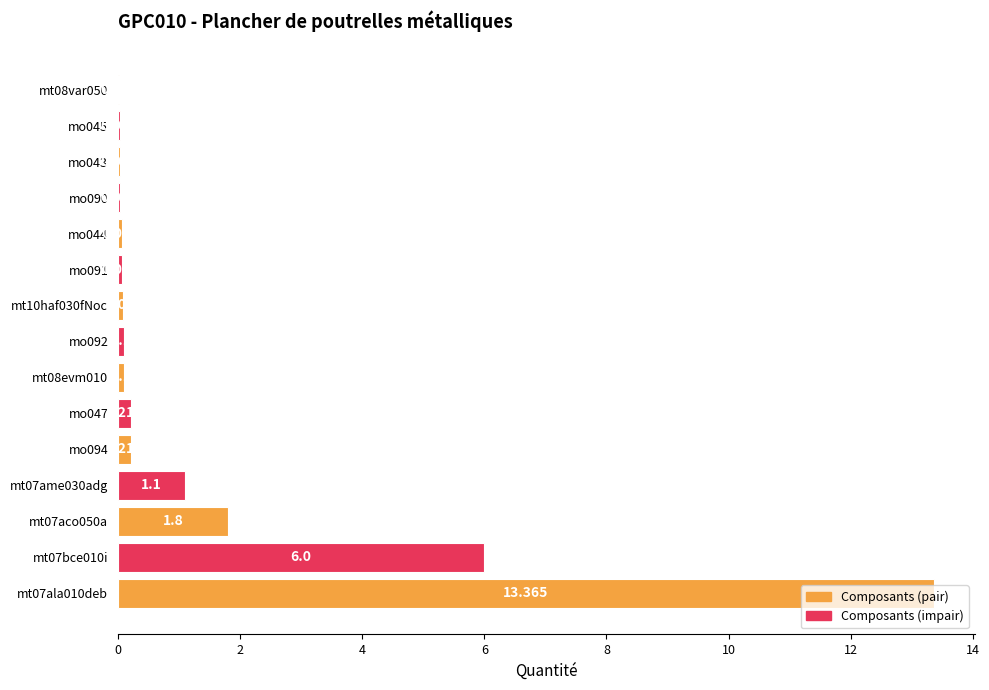

What is the average value?

1.5